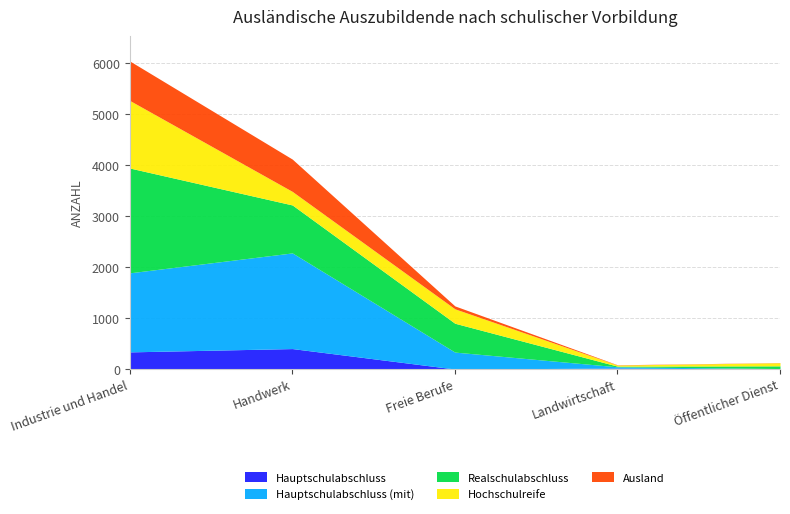

Which label corresponds to the largest value in the chart?

Industrie und Handel